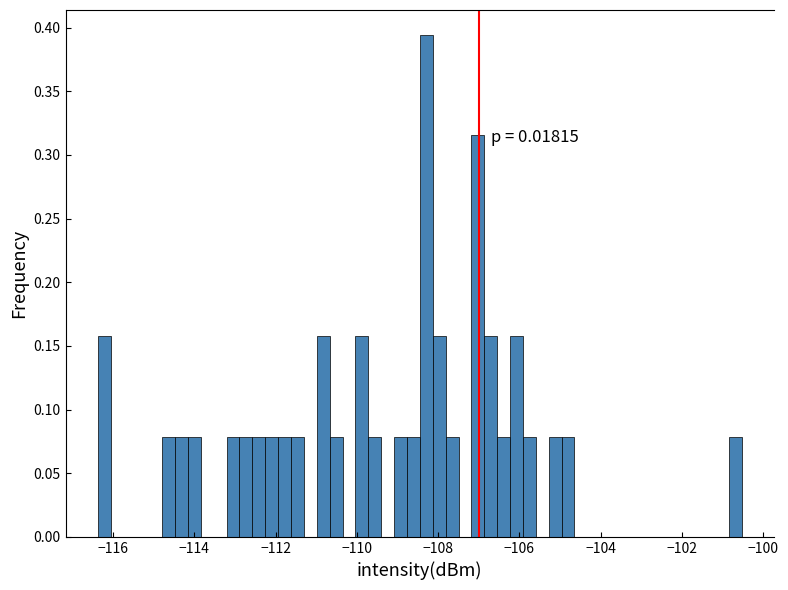

Around what value on the x-axis is the tallest bar? Give the approximate position of its centre, as read against the axis.

-108.2